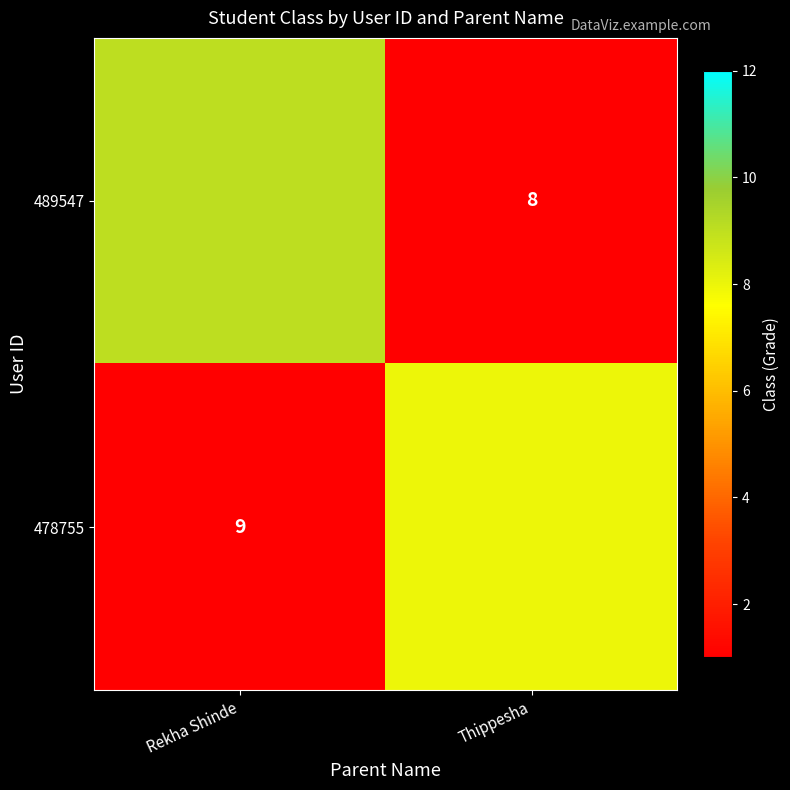

Where is 489547 nearest to the value 4?

Thippesha